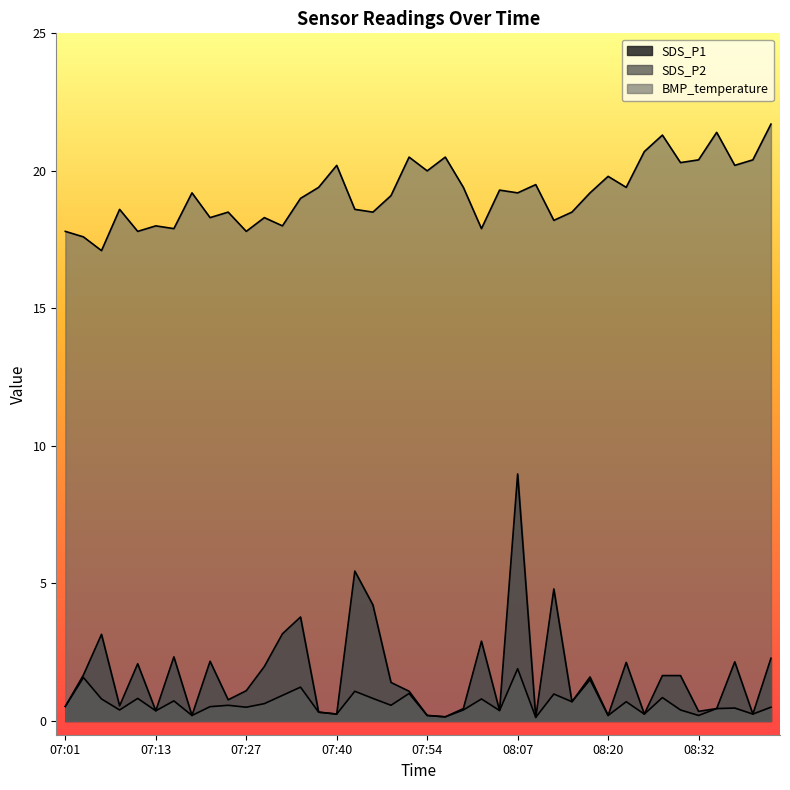

True or false: SDS_P2 has a value of 0.5 at 07:21.

True